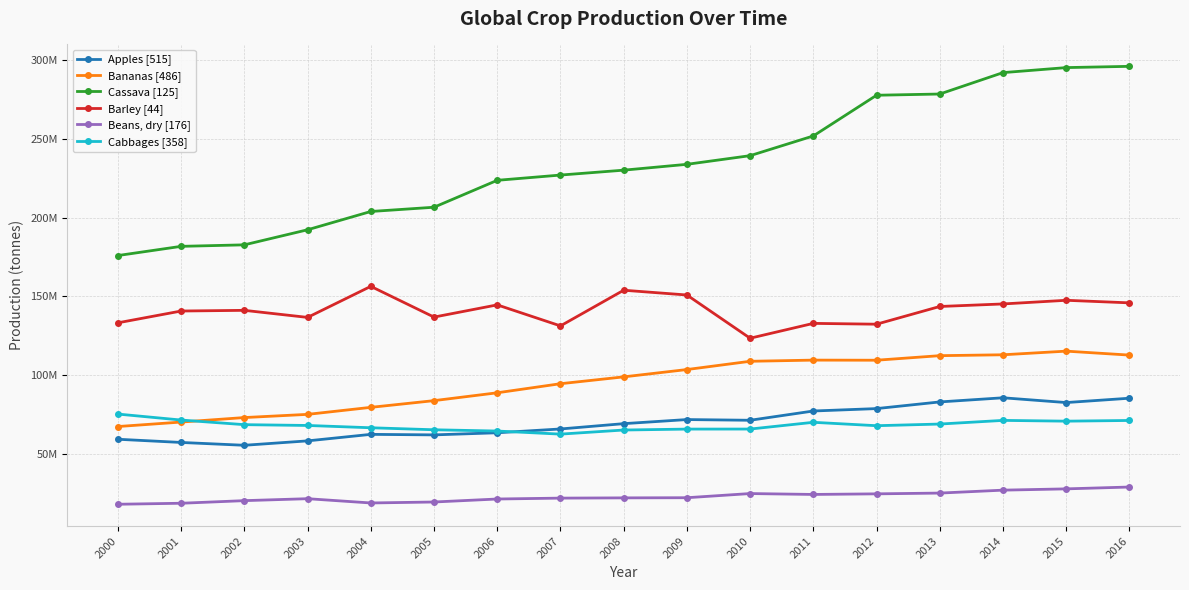

At which category does the chart reach its minimum across all series?

2000